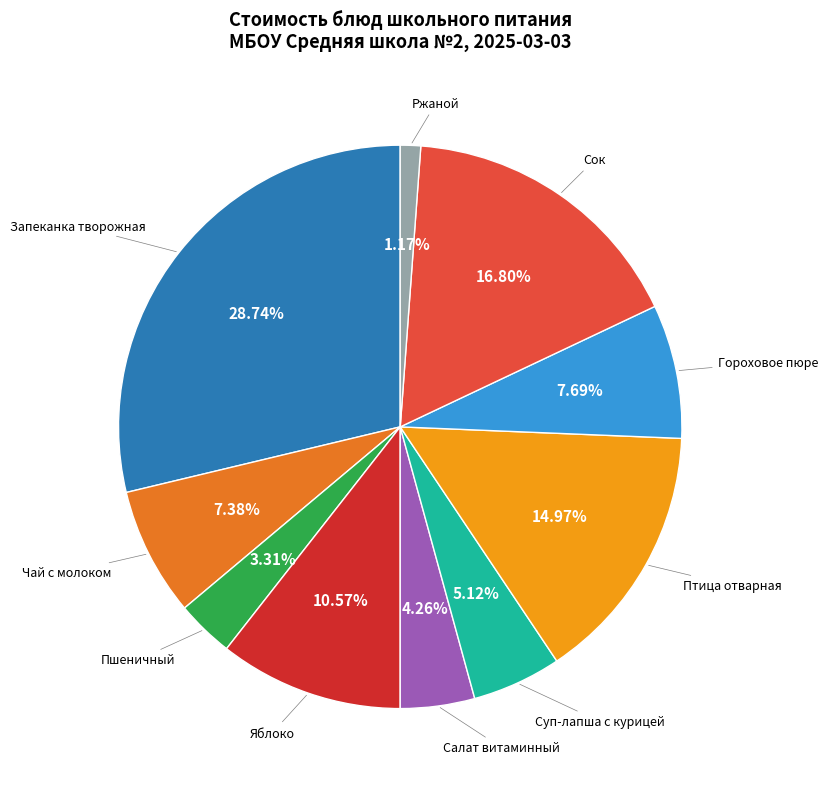

To the nearest percent, what portion does Суп-лапша с курицей represent?

5%